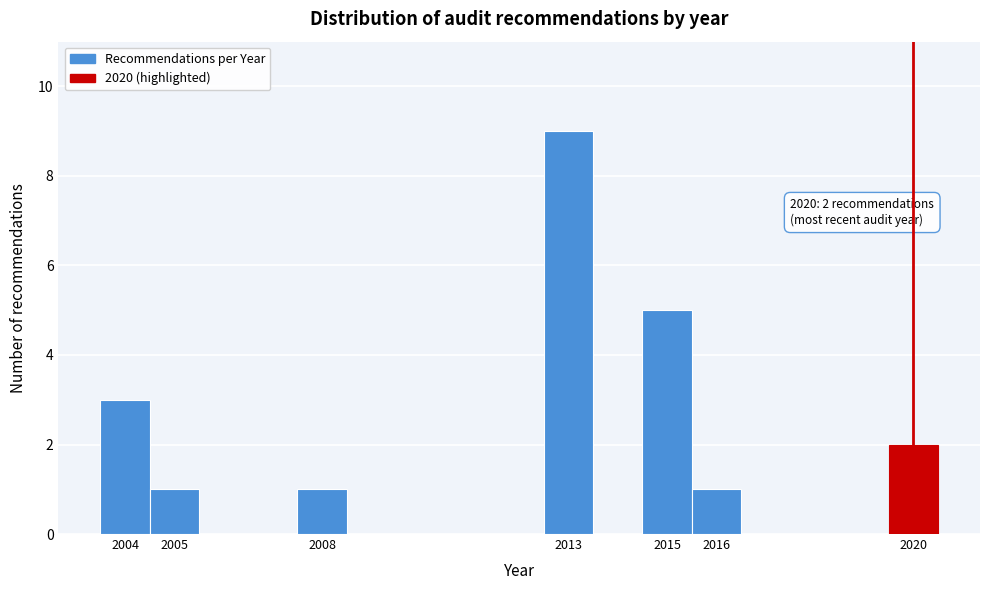

Which range on the x-axis has the tallest bar?

2012.5 to 2013.5